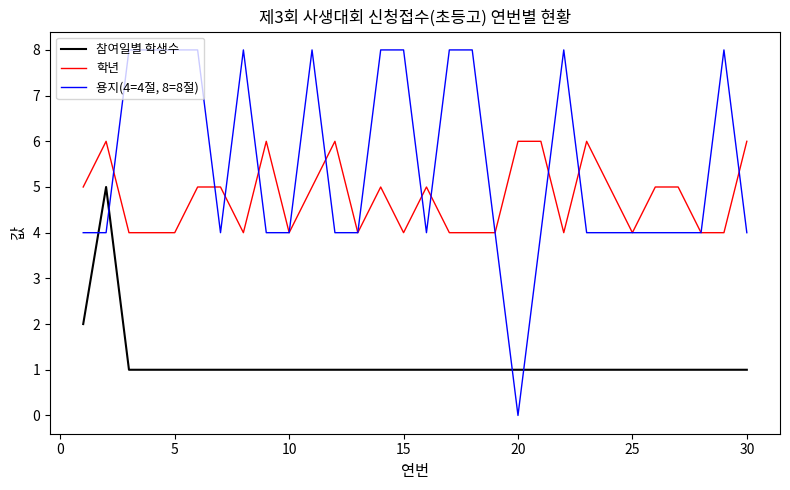

Rank the series by their average value, from highest to lowest.

용지(4=4절, 8=8절), 학년, 참여일별 학생수